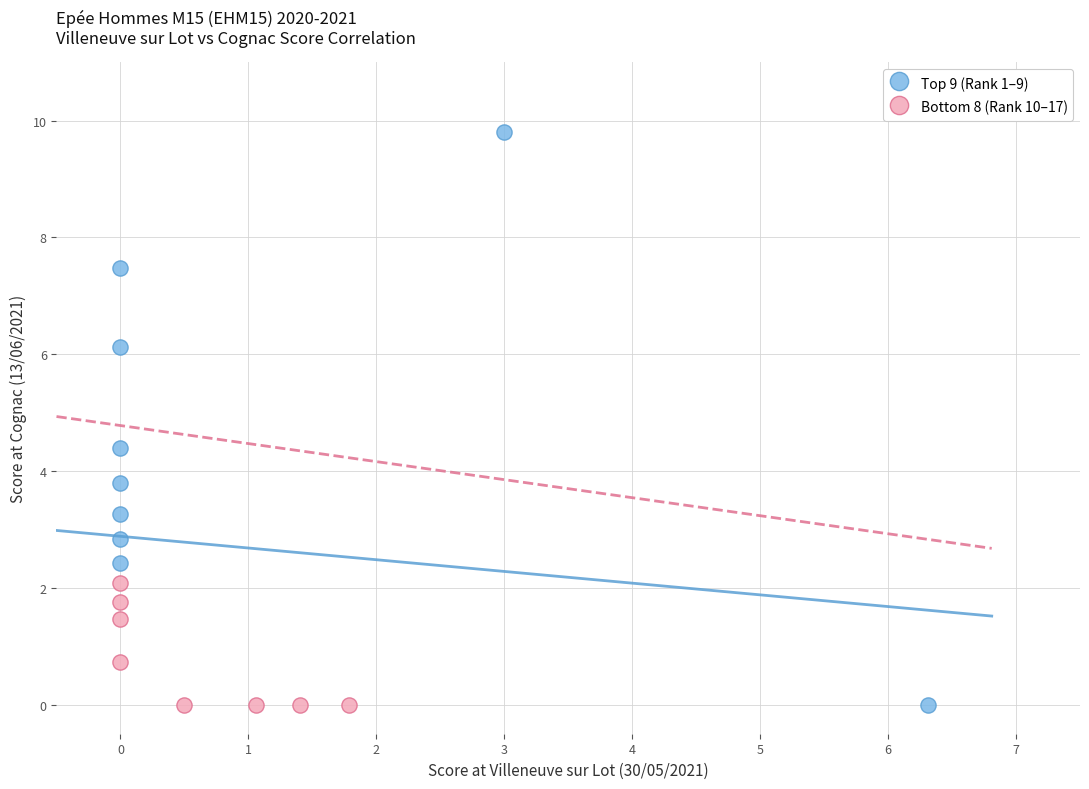

Which series has the largest Y range (max minus min)?

Top 9 (Rank 1–9)